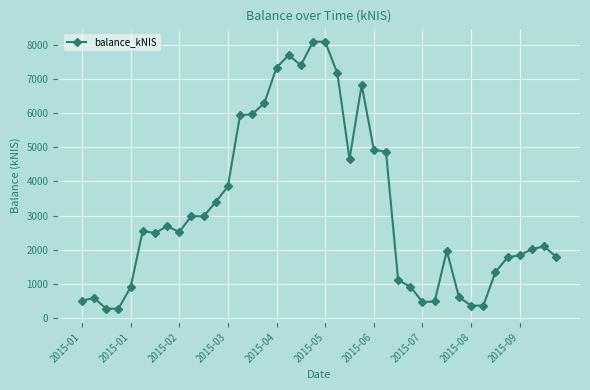

How many lines are shown in the chart?

1